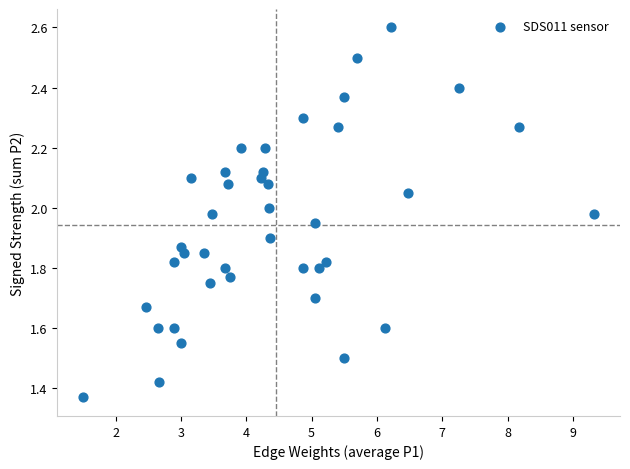

What is the range of Y values (max minus min)?

1.2